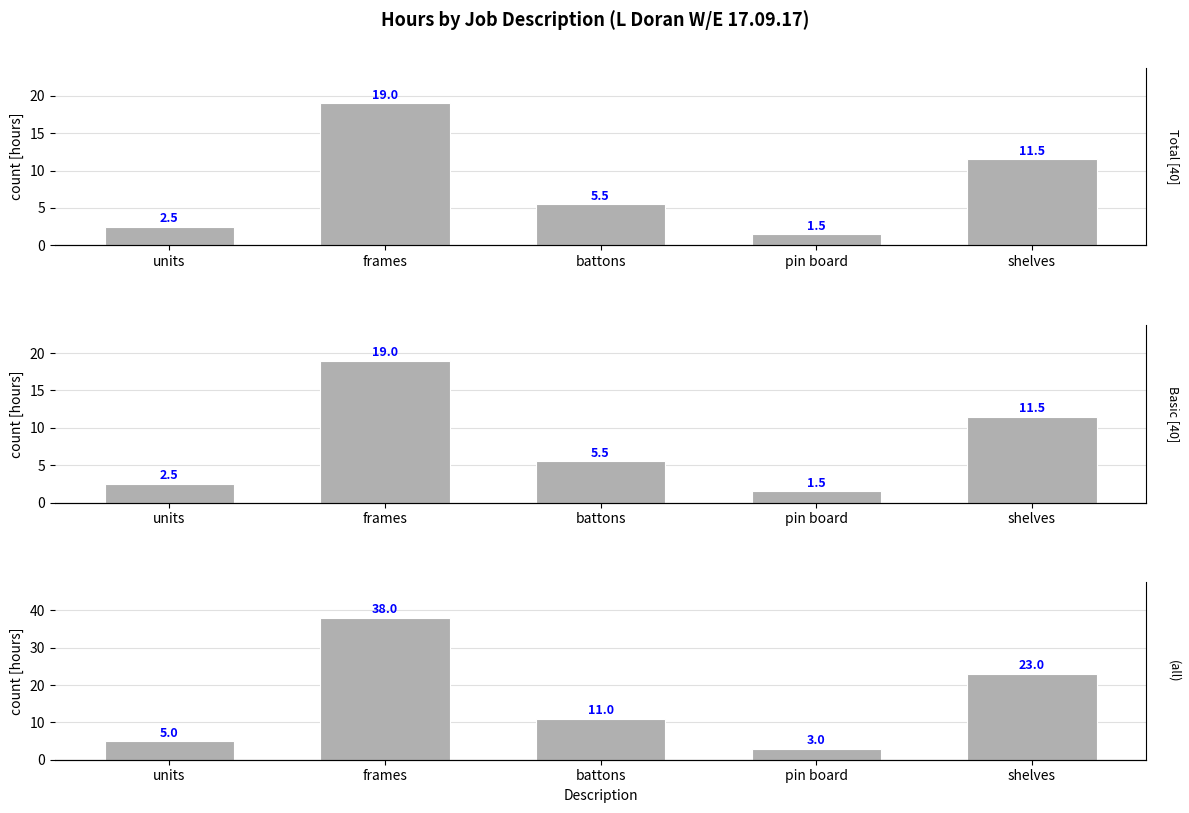

What position from the left is frames?

2